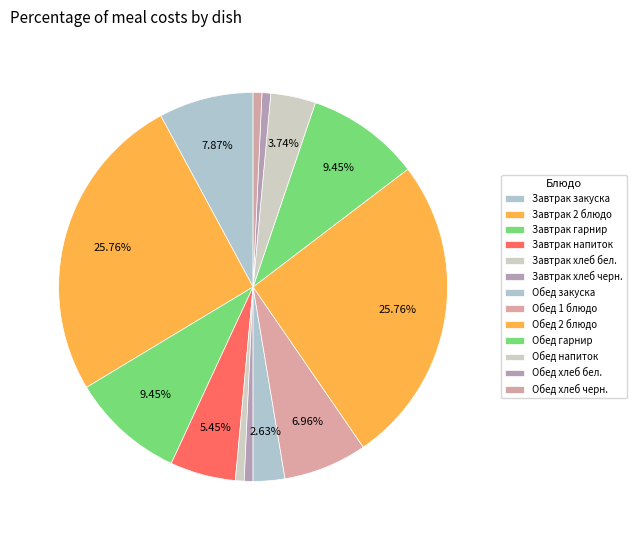

How many segments does this pie chart have?

13